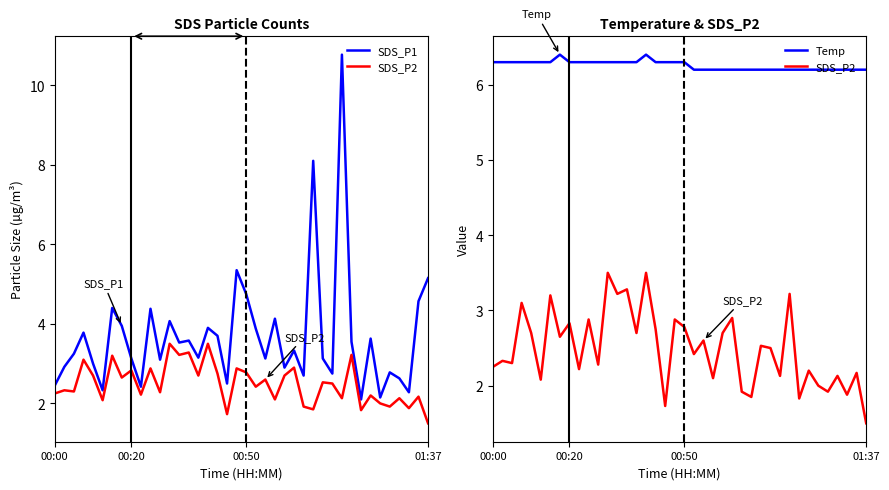

Reading right to left, what are all the values shown in this chart?

SDS_P1: 5.2	4.6	2.3	2.6	2.8	2.1	3.6	2.1	3.5	10.8	2.8	3.1	8.1	2.7	3.3	2.9	4.1	3.1	3.9	4.8	5.3	2.5	3.7	3.9	3.1	3.6	3.5	4.1	3.1	4.4	2.4	3.1	4.0	4.4	2.3	3.0	3.8	3.2	2.9	2.5
SDS_P2: 1.5	2.2	1.9	2.1	1.9	2.0	2.2	1.8	3.2	2.1	2.5	2.5	1.9	1.9	2.9	2.7	2.1	2.6	2.4	2.8	2.9	1.7	2.8	3.5	2.7	3.3	3.2	3.5	2.3	2.9	2.2	2.8	2.6	3.2	2.1	2.7	3.1	2.3	2.3	2.2
Temp: 6.2	6.2	6.2	6.2	6.2	6.2	6.2	6.2	6.2	6.2	6.2	6.2	6.2	6.2	6.2	6.2	6.2	6.2	6.2	6.3	6.3	6.3	6.3	6.4	6.3	6.3	6.3	6.3	6.3	6.3	6.3	6.3	6.4	6.3	6.3	6.3	6.3	6.3	6.3	6.3